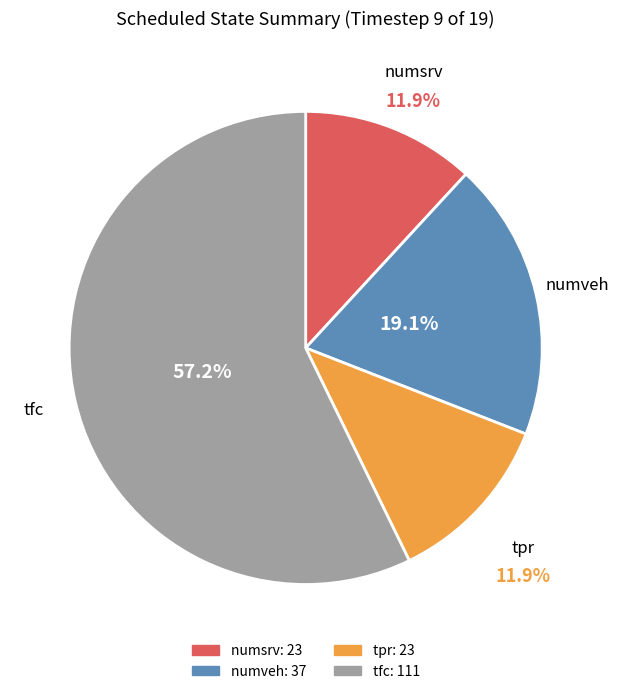

Is tfc the majority of the pie?

Yes